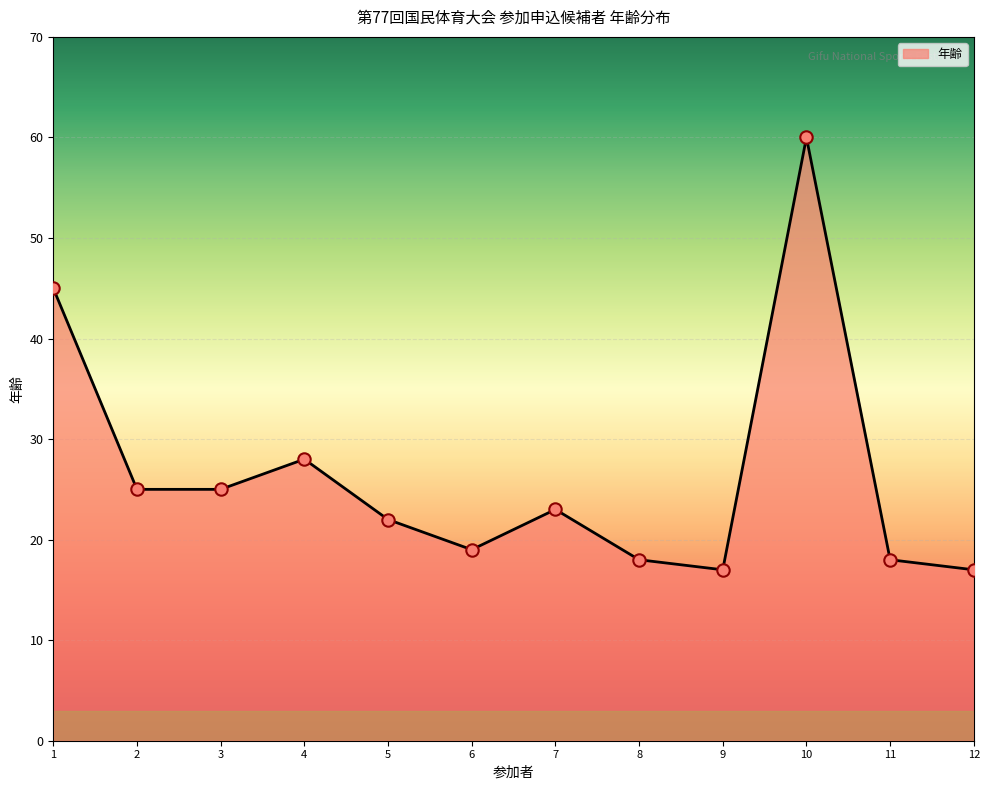

What is the change in value from 5 to 8?

-4